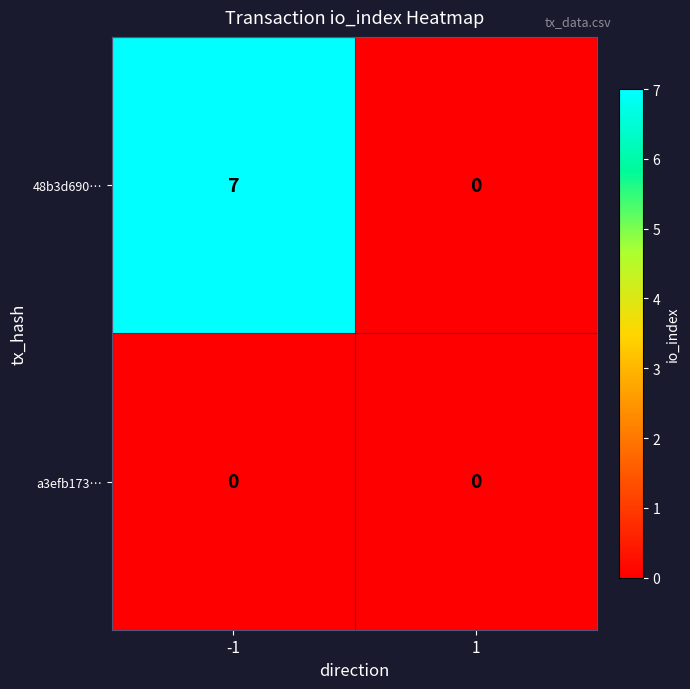

At how many categories does at least one series exceed 4?

1